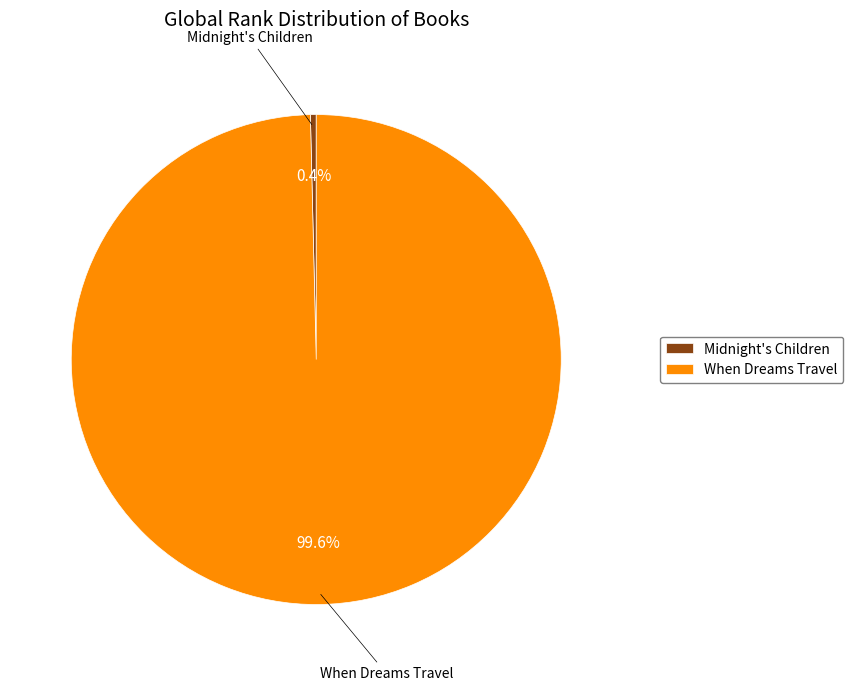

What percentage is NOT represented by When Dreams Travel?

0.4%